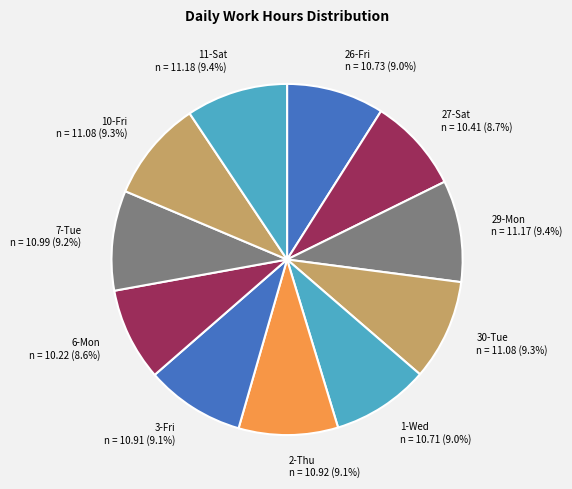

Approximately how many times larger is the value at 29-Mon n = 11.17 (9.4%) compared to 6-Mon n = 10.22 (8.6%)?

1.1